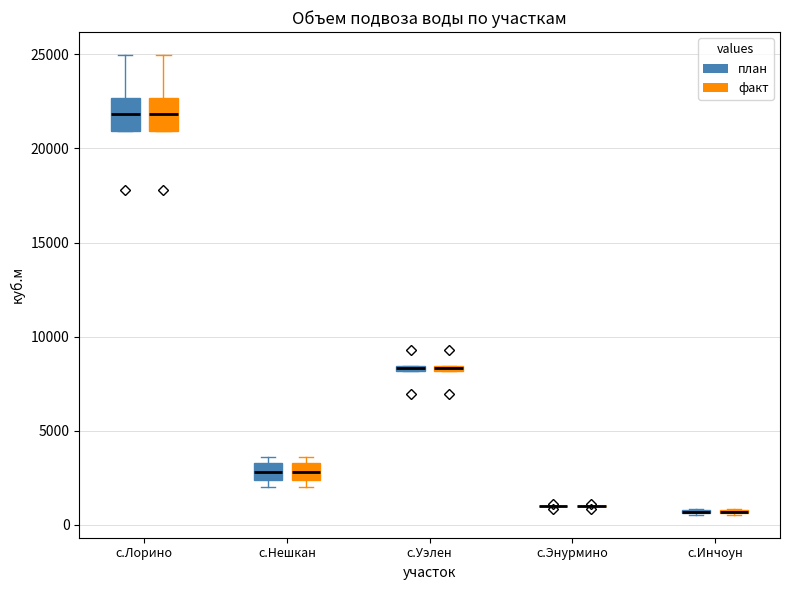

Where is the upper edge of the box for с.Лорино (план) on the y-axis? The values are not printed on the chart, so give them approximately, as read against the axis.

22500